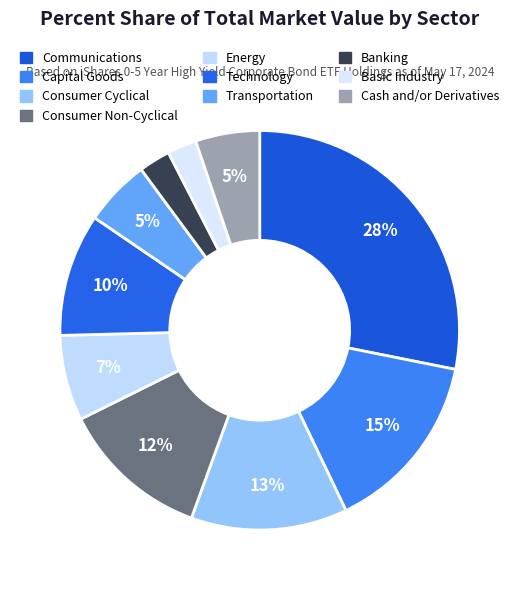

What is the largest slice in the pie chart?

Communications